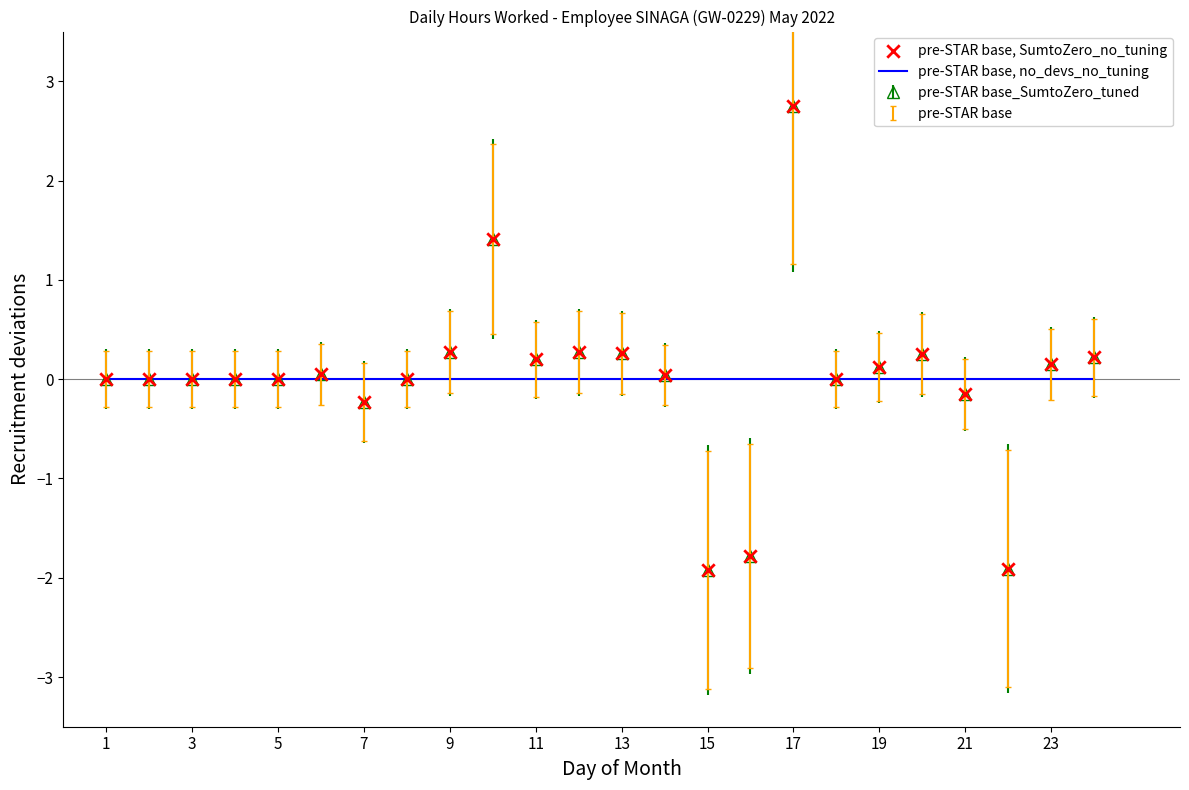

Which series has the largest range (max minus min)?

pre-STAR base_SumtoZero_tuned